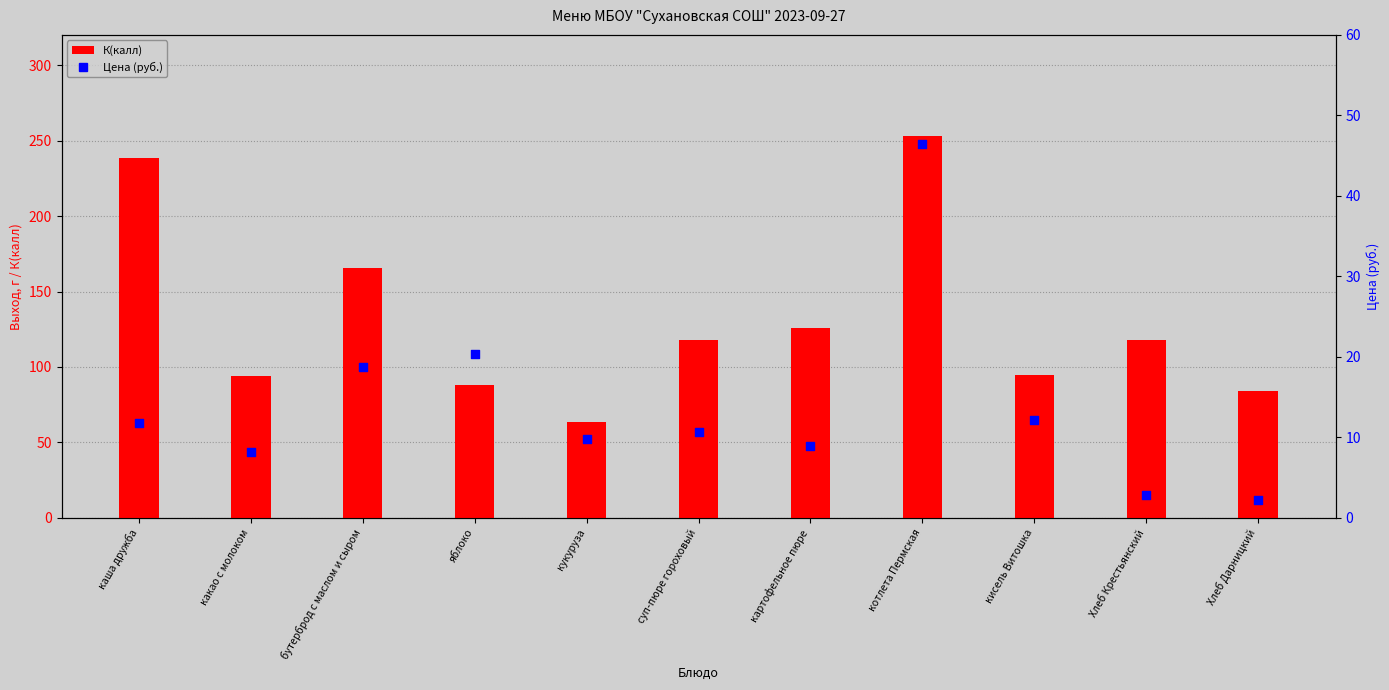

At how many categories does at least one series exceed 167?

2